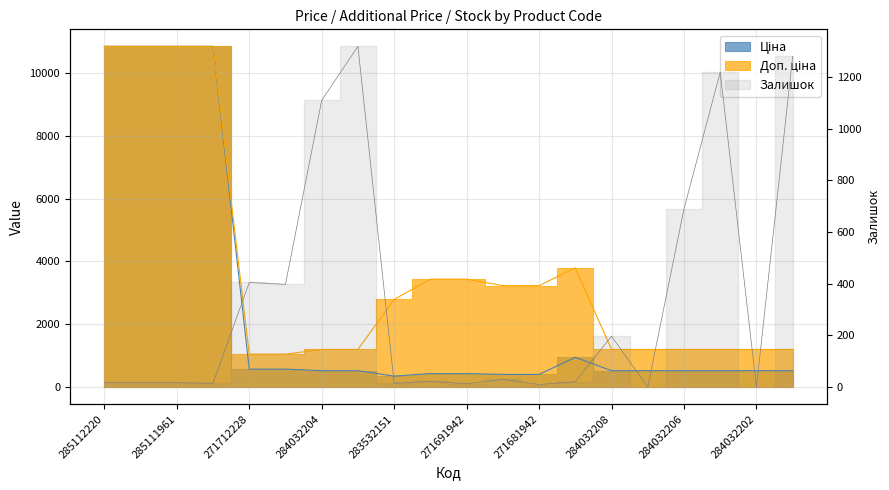

What is the greatest value displayed?

10840.1